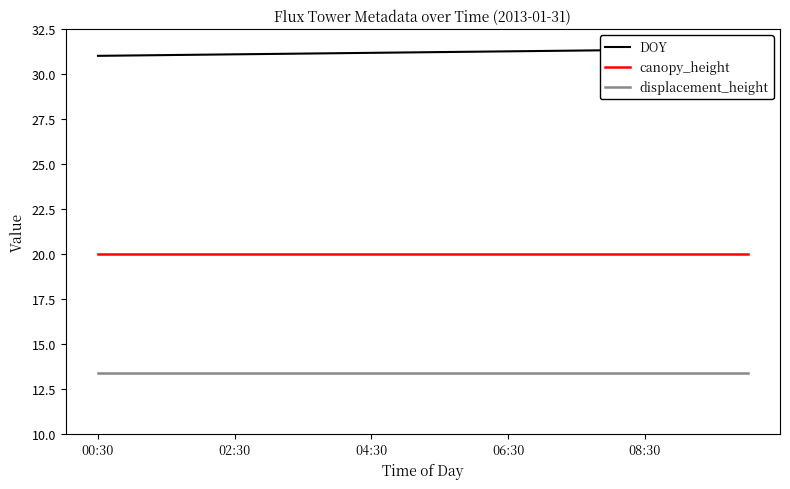

Rank the series at 19 from highest to lowest value.

DOY, canopy_height, displacement_height